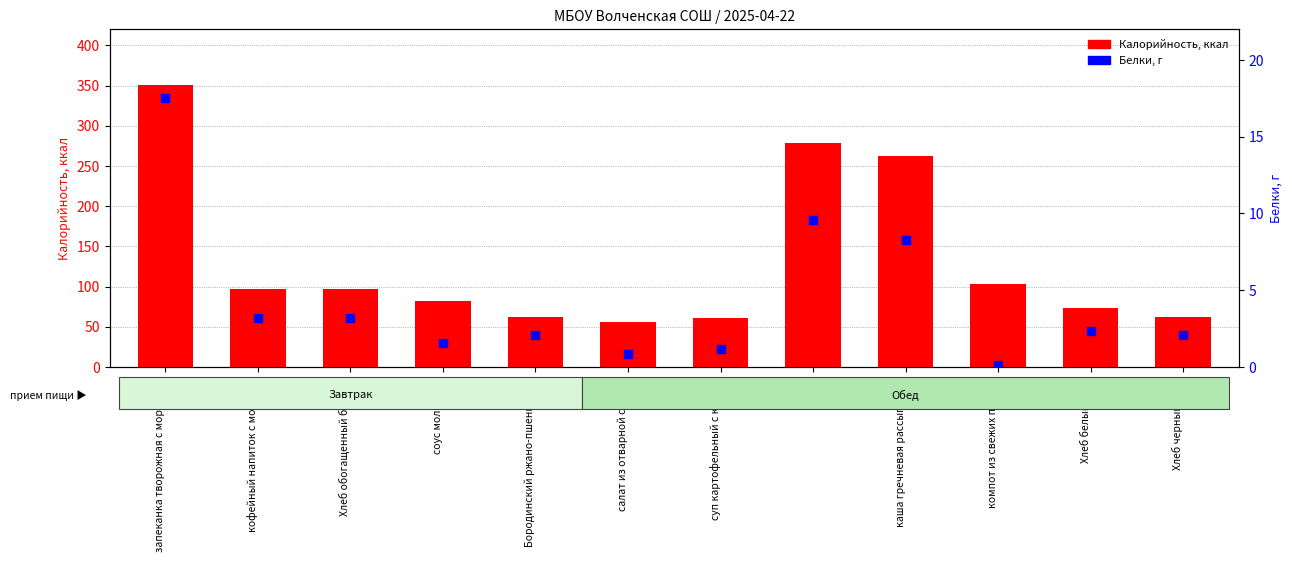

Which series contains the lowest Y value?

Белки